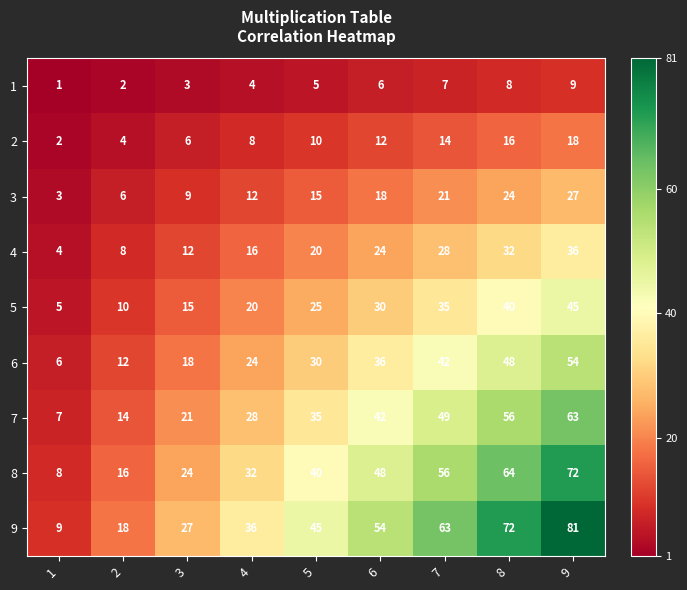

What is the spread (max minus min) of values at 6?

48